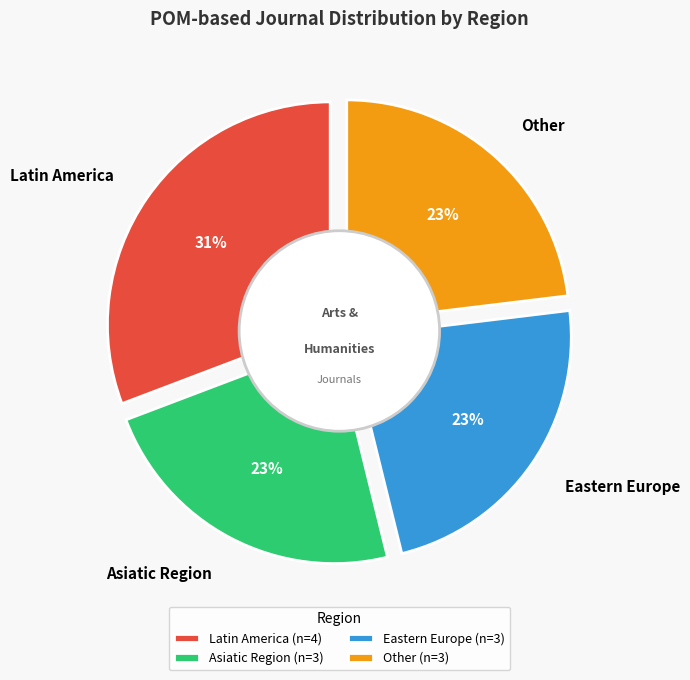

To the nearest percent, what is the average slice percentage?

25%